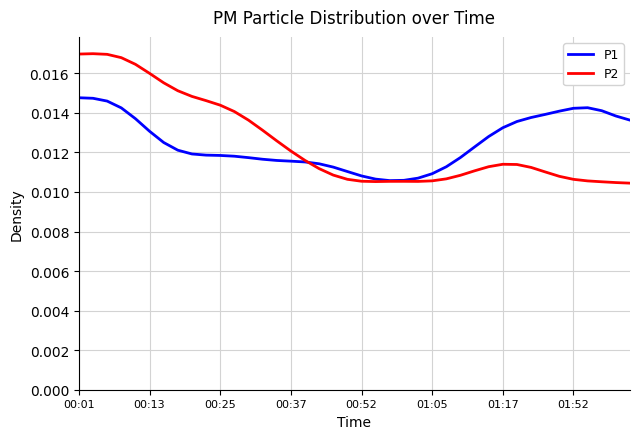

What are all the series names shown in the legend?

P1, P2